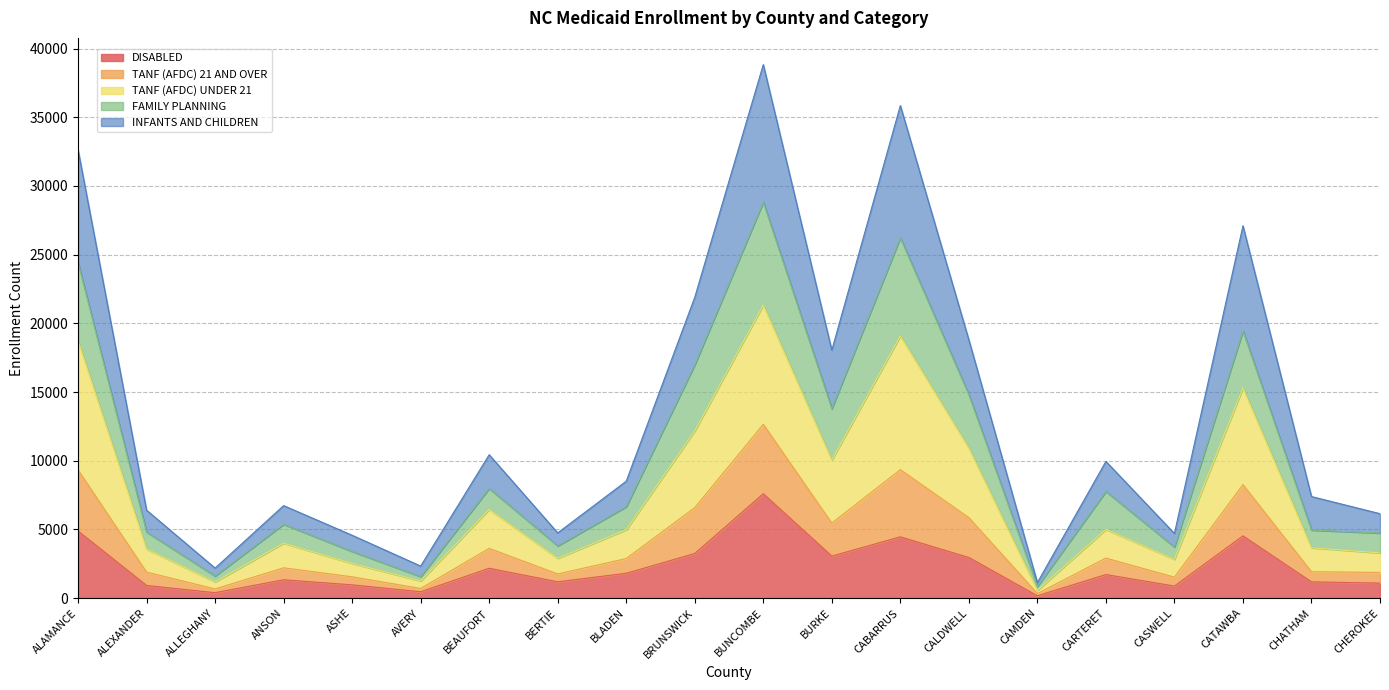

What is the value of the DISABLED point at the 9th from the left?

1809